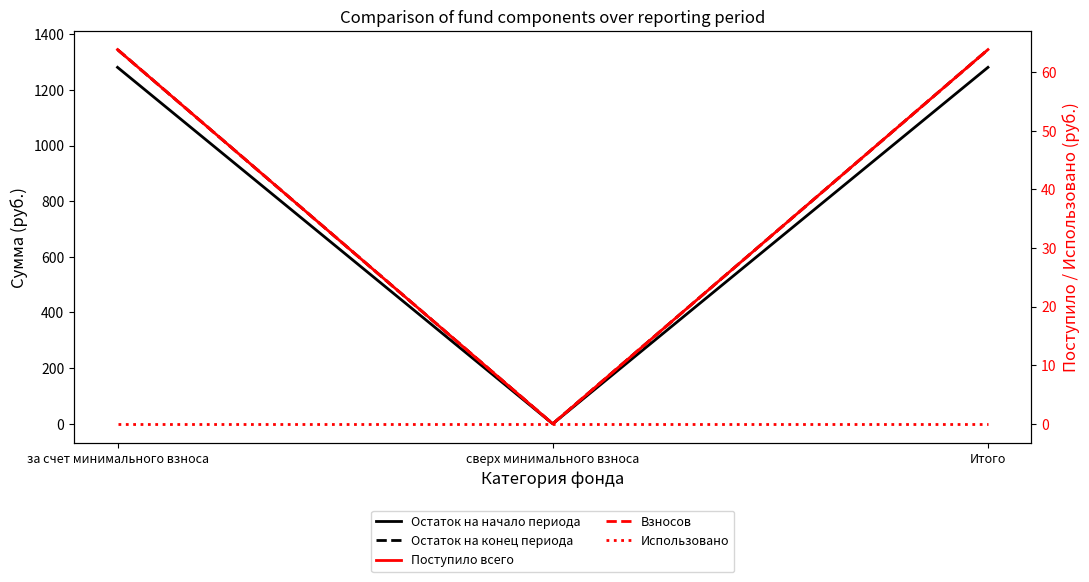

Does the chart display data point markers on the line(s)?

No